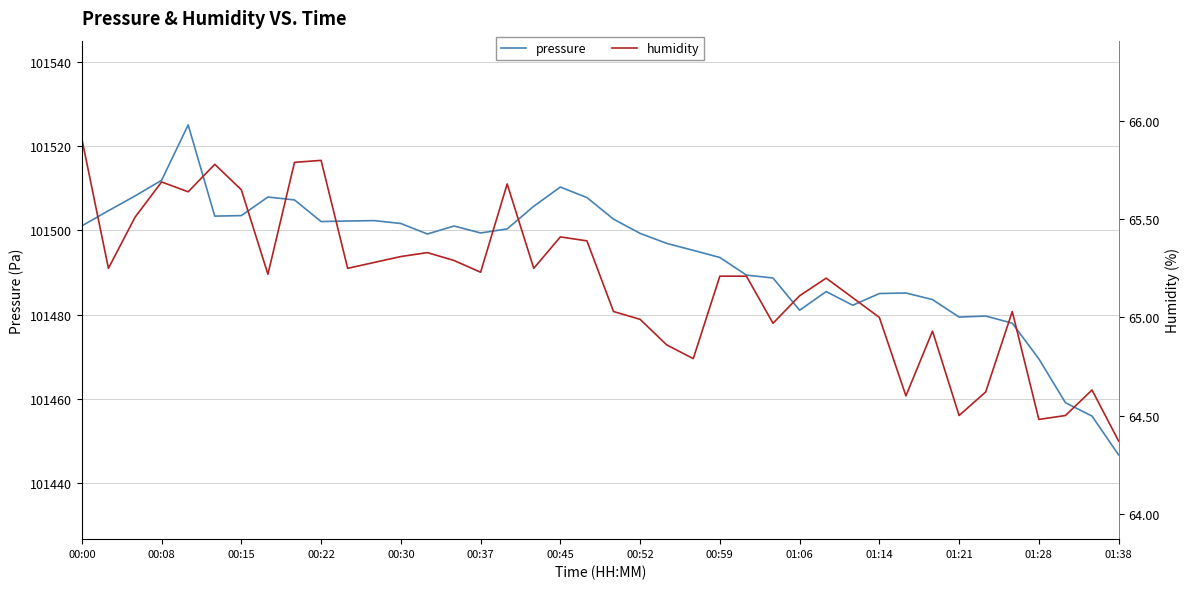

What is the highest value of the pressure series?

101525.0